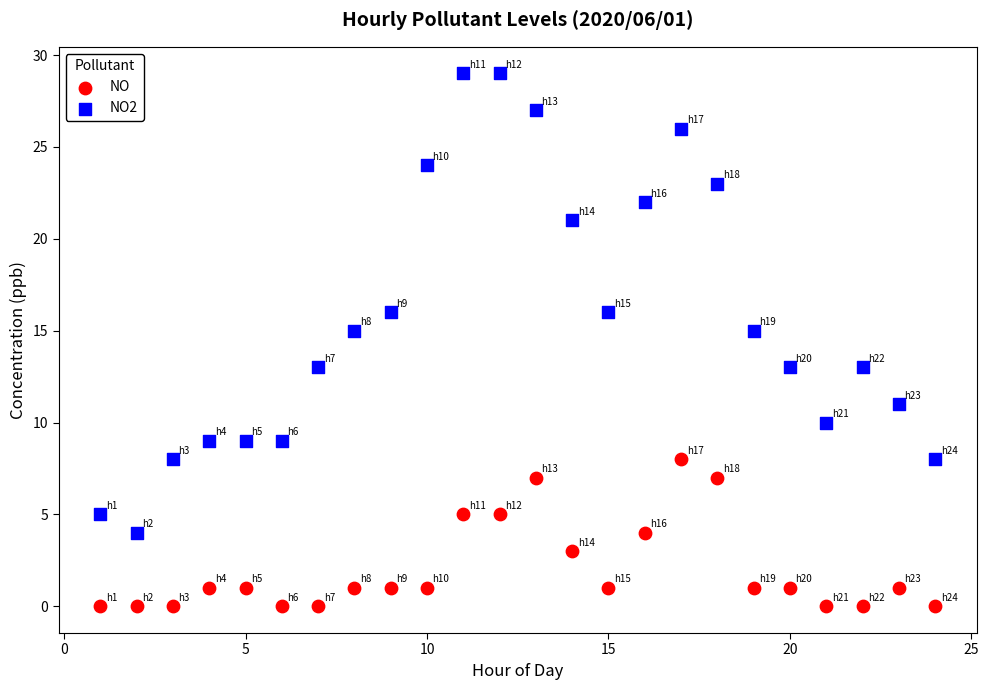

What are all the series names shown in the legend?

NO, NO2